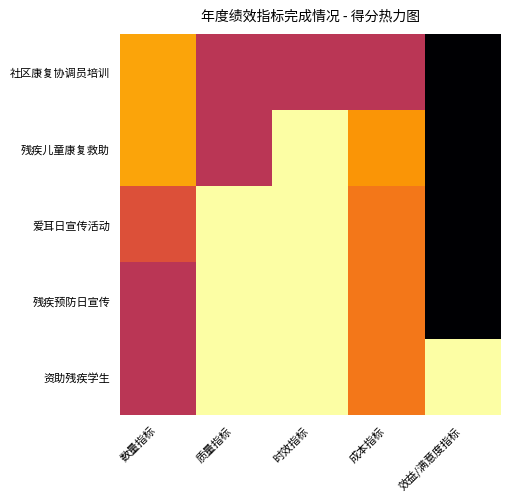

Reading left to right, transcribe all the data shown in this chart.

社区康复协调员培训: 数量指标=2.0	质量指标=5.0	时效指标=5.0	成本指标=5.0	效益/满意度指标=10.0
残疾儿童康复救助: 数量指标=2.0	质量指标=5.0	时效指标=0.0	成本指标=2.3	效益/满意度指标=10.0
爱耳日宣传活动: 数量指标=4.0	质量指标=0.0	时效指标=0.0	成本指标=3.0	效益/满意度指标=10.0
残疾预防日宣传: 数量指标=5.0	质量指标=0.0	时效指标=0.0	成本指标=3.0	效益/满意度指标=10.0
资助残疾学生: 数量指标=5.0	质量指标=0.0	时效指标=0.0	成本指标=3.0	效益/满意度指标=0.0